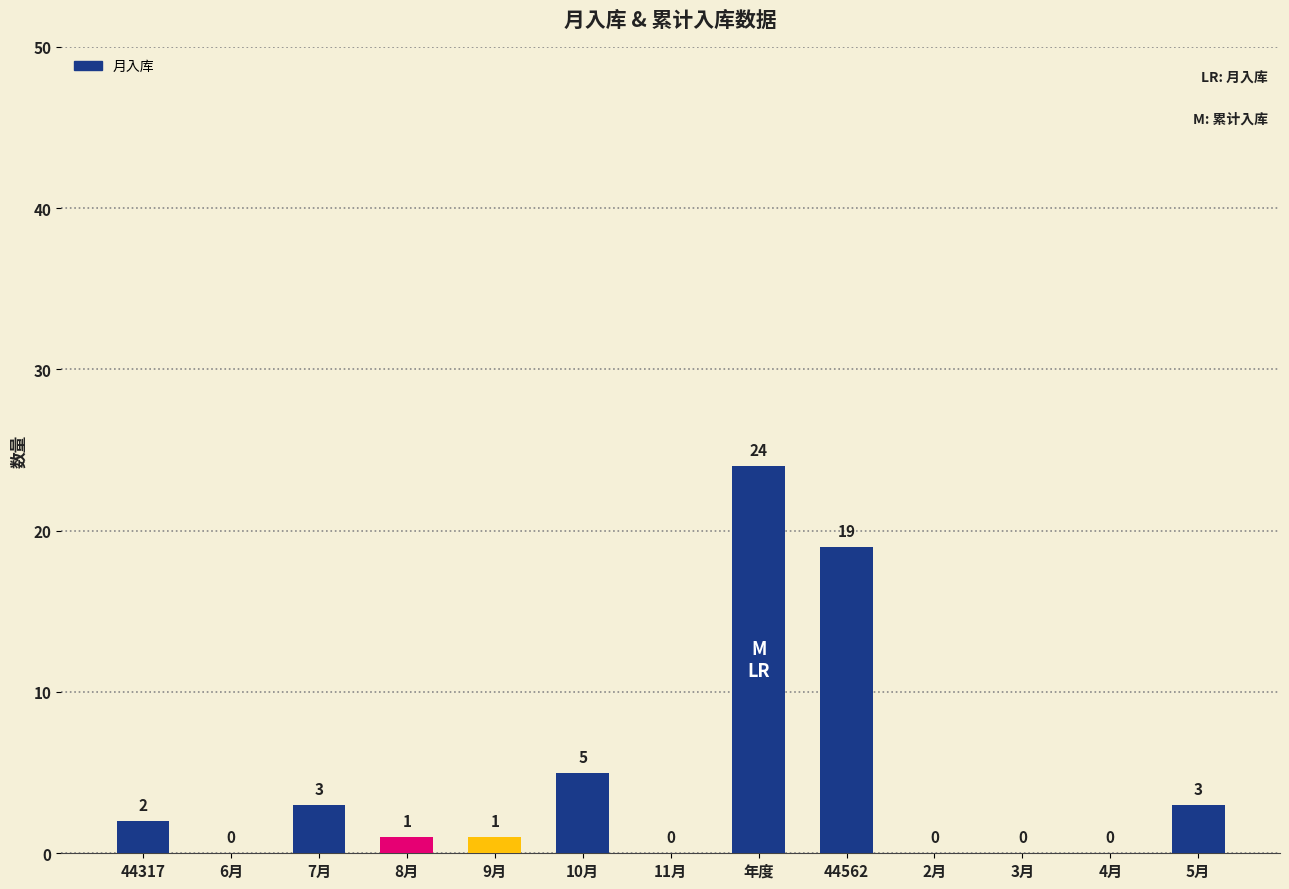

Are the bars grouped side by side (vs. stacked)?

Yes